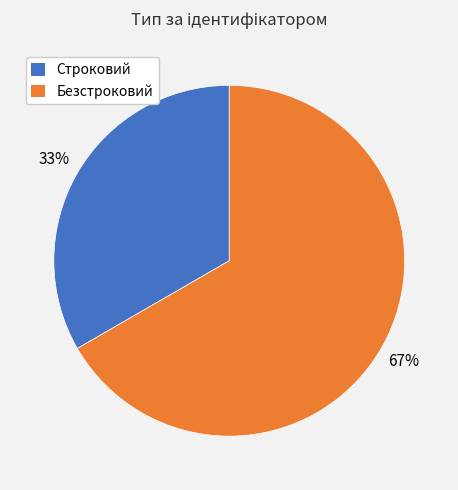

Rank the categories by value from lowest to highest.

Строковий, Безстроковий